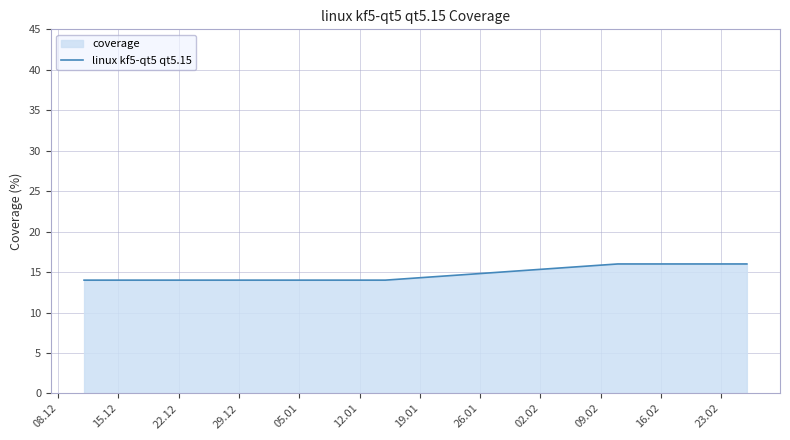

Does the chart display data point markers on the line(s)?

No